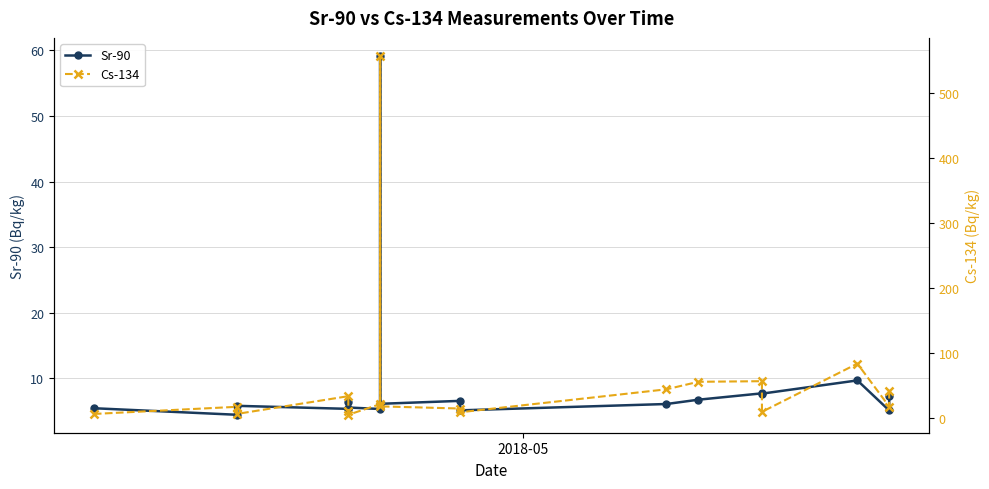

List the series in order of their peak value, lowest first.

Sr-90, Cs-134